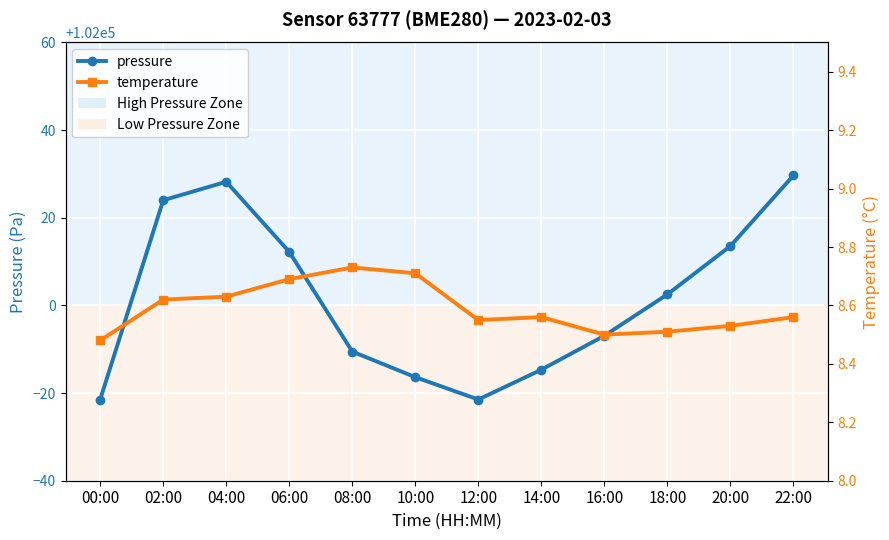

What is the label of the 8th point from the right?

08:00